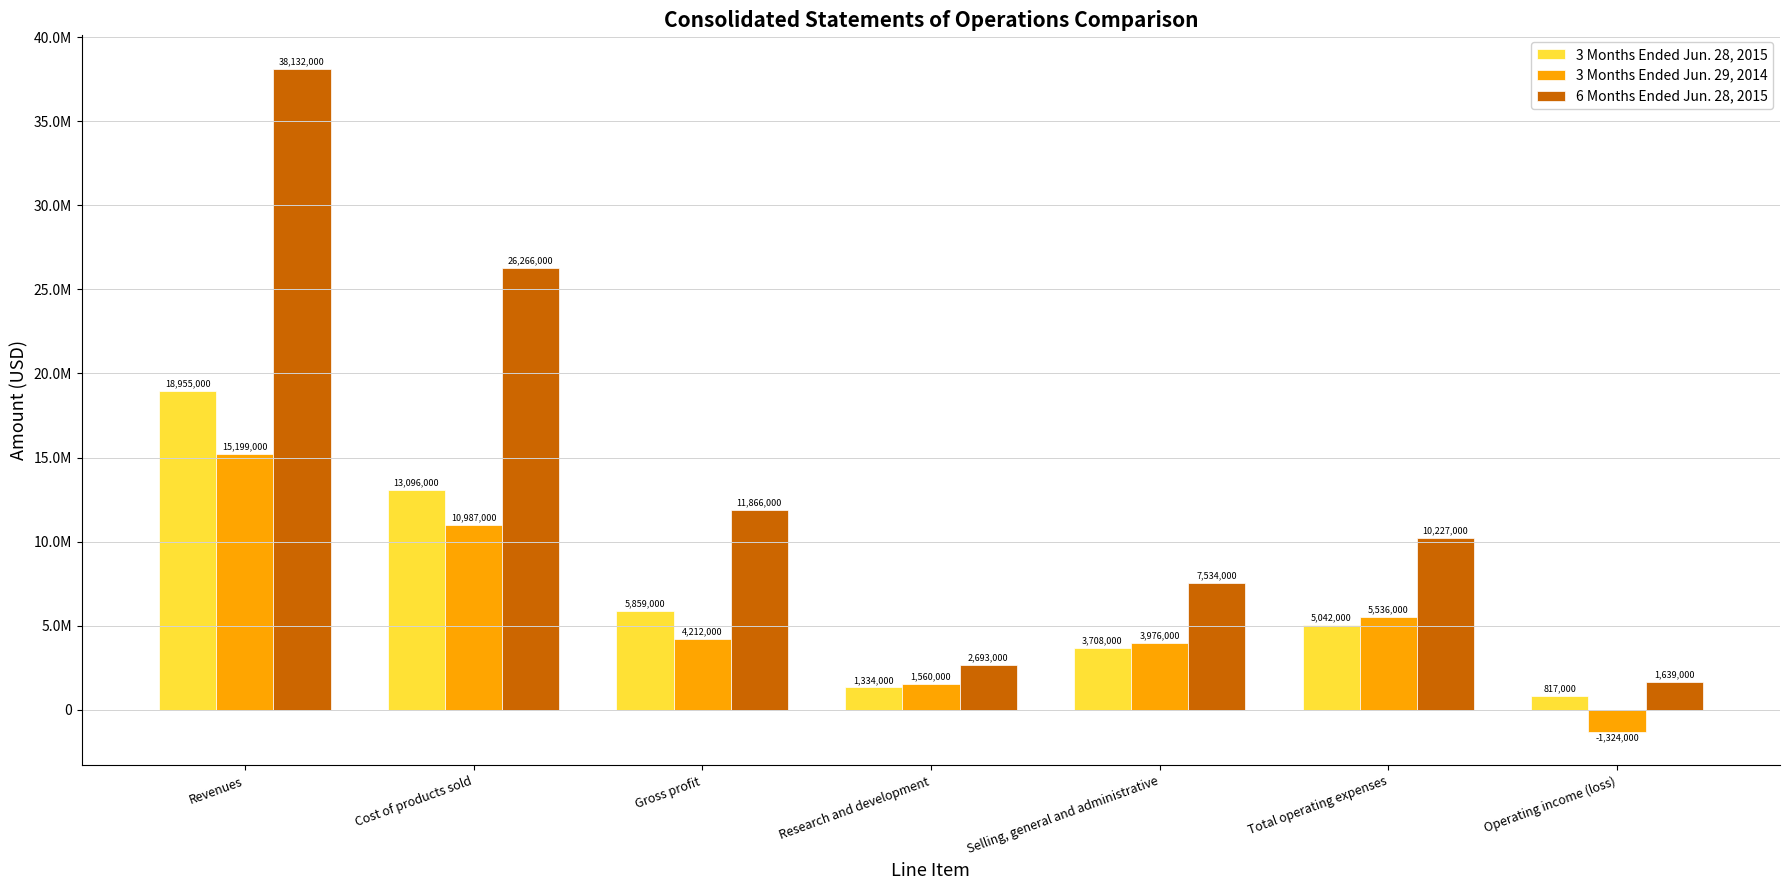

What is the approximate value of 3 Months Ended Jun. 29, 2014 at Gross profit?

4212000